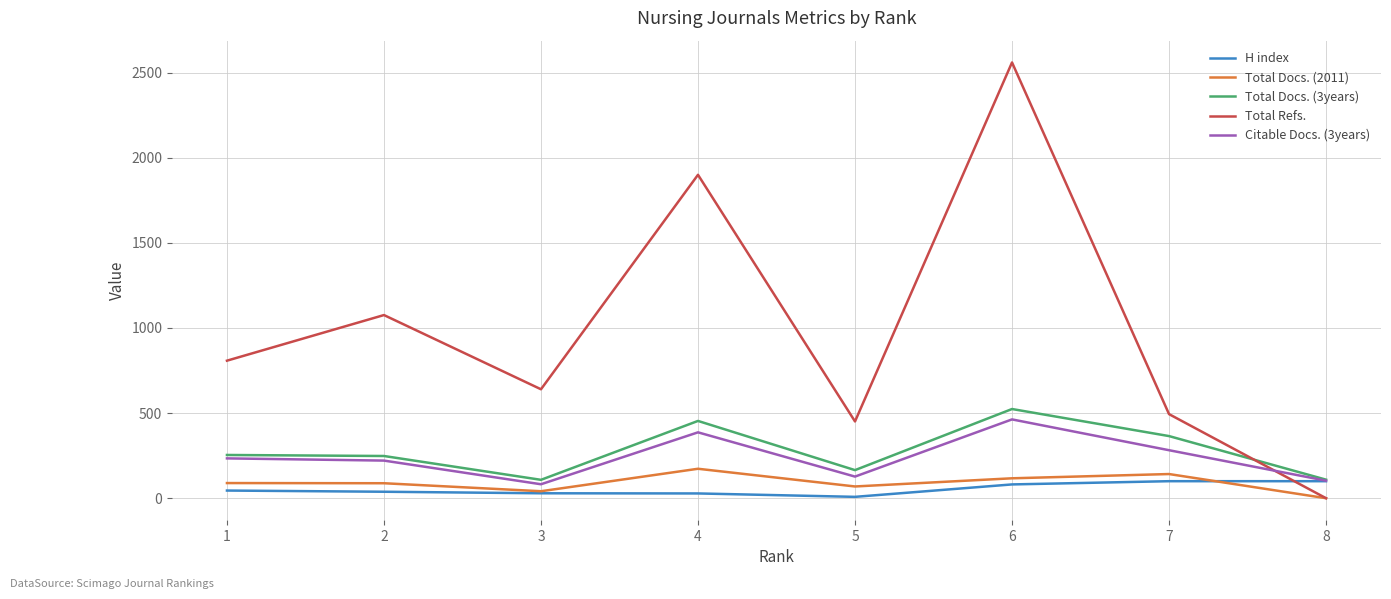

How many lines are shown in the chart?

5